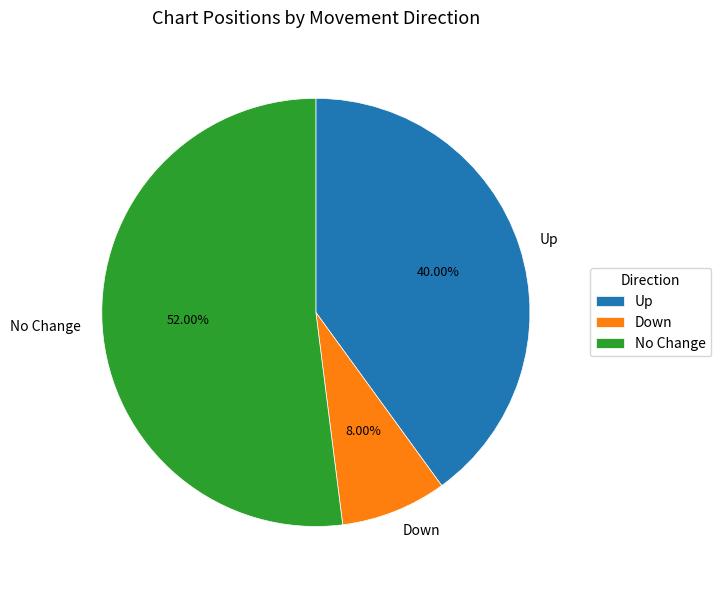

Approximately how many times larger is the value at Up compared to No Change?

0.8